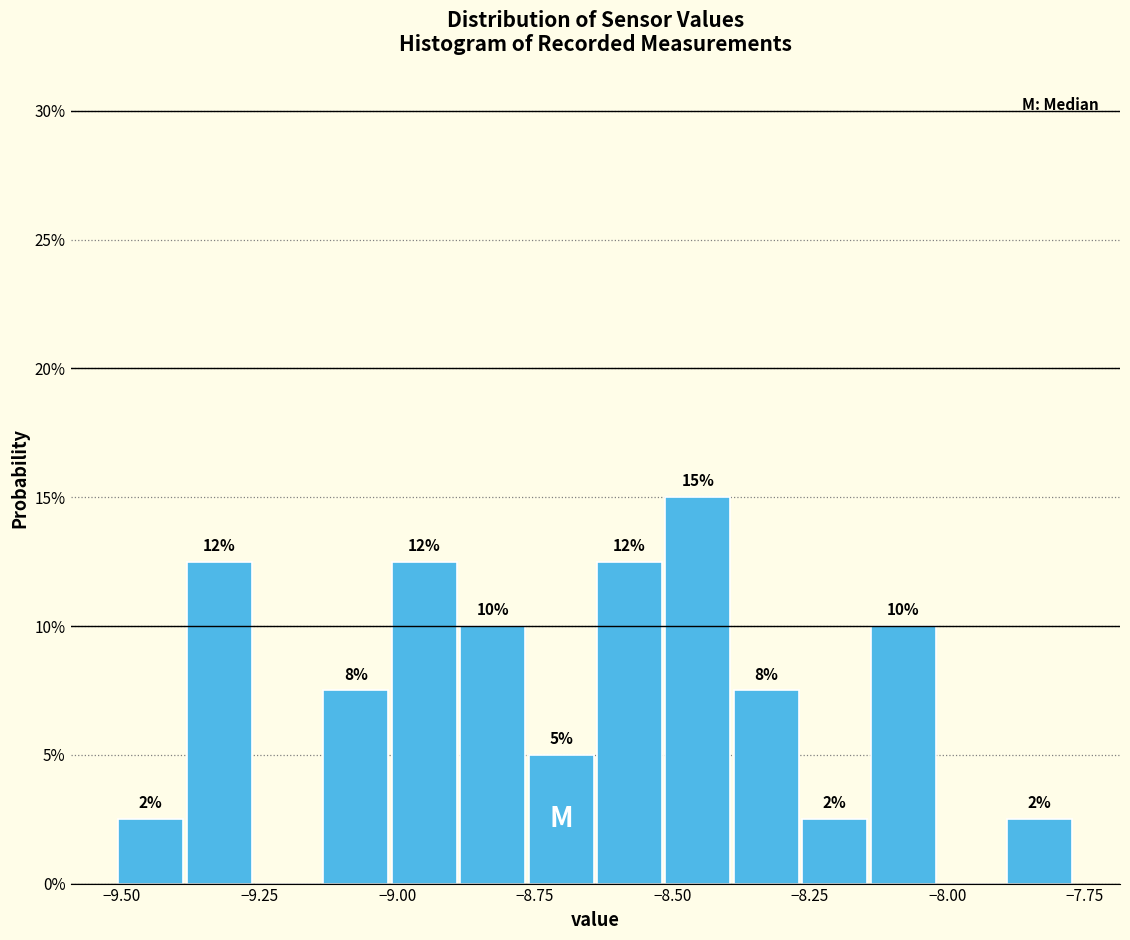

Read against the x-axis, roughly where is the centre of the tallest bar?

-8.45